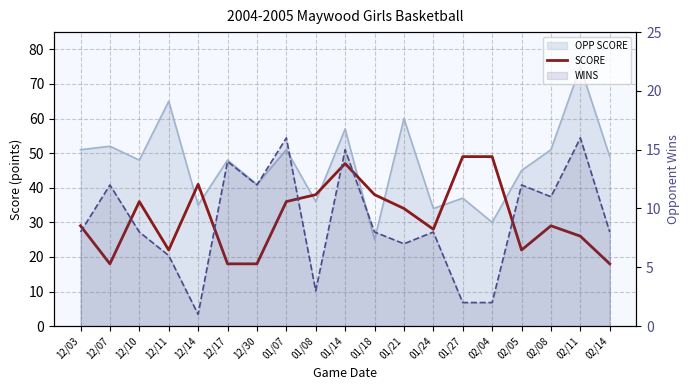

What position from the right is 12/17?

14